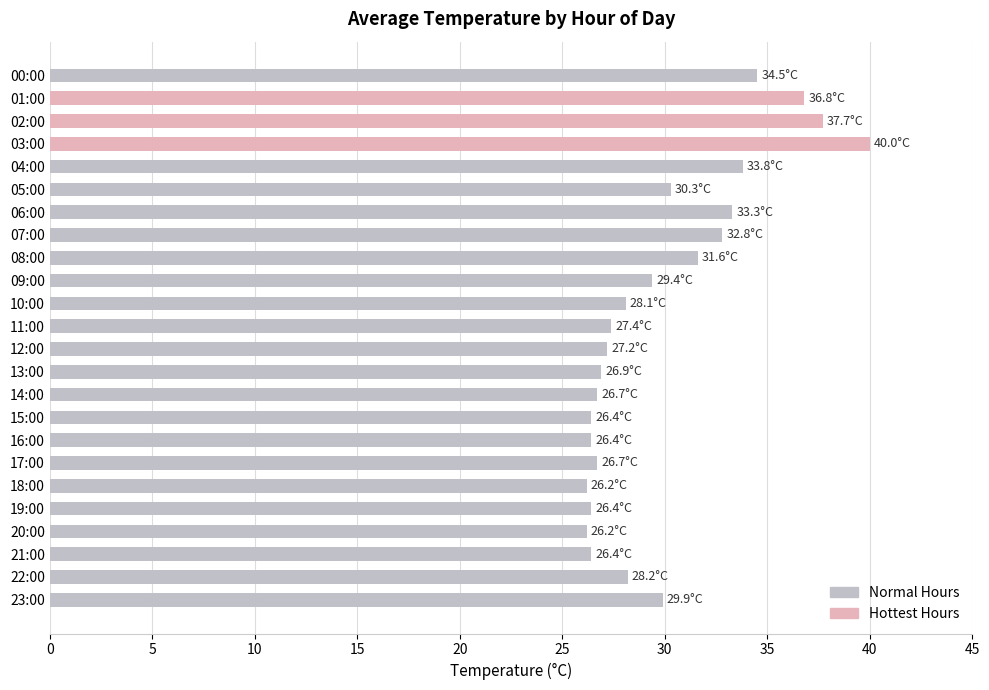

The value at 20:00 is 15.4. True or false?

False